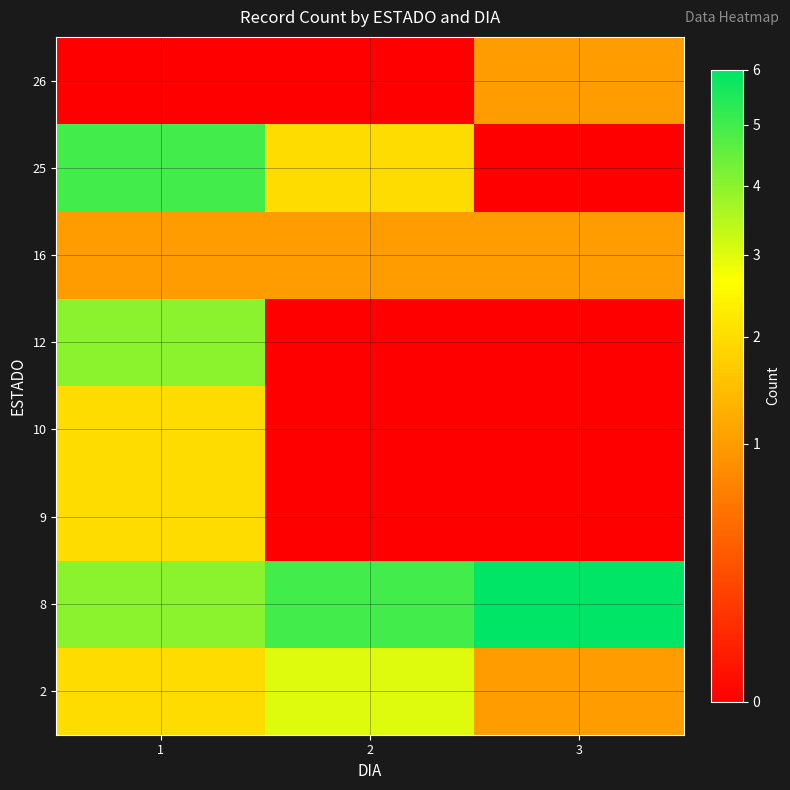

At how many categories does at least one series exceed 0?

3